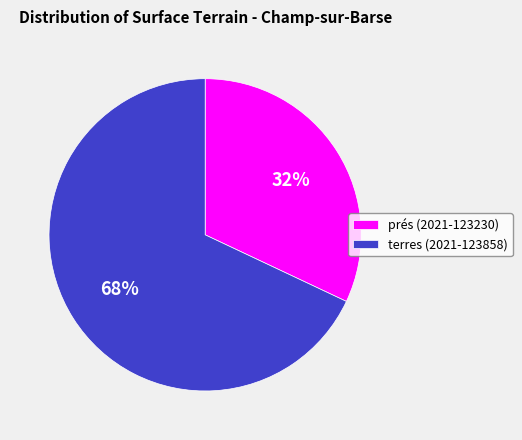

To the nearest percent, what percentage of the pie is prés (2021-123230)?

32%